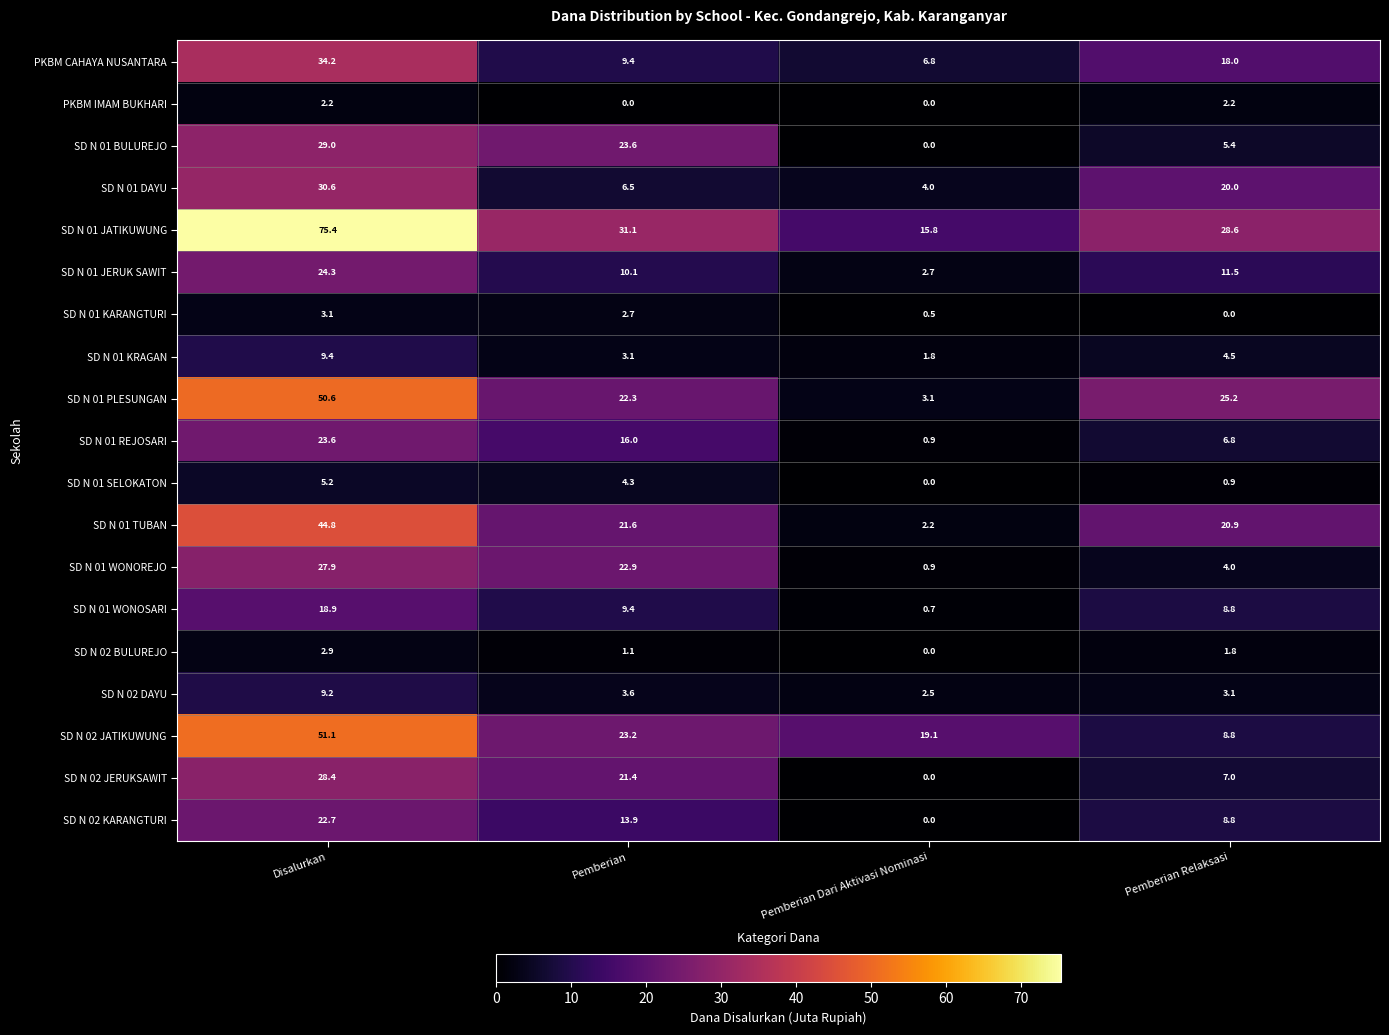

Which series has the widest spread of values?

SD N 01 JATIKUWUNG